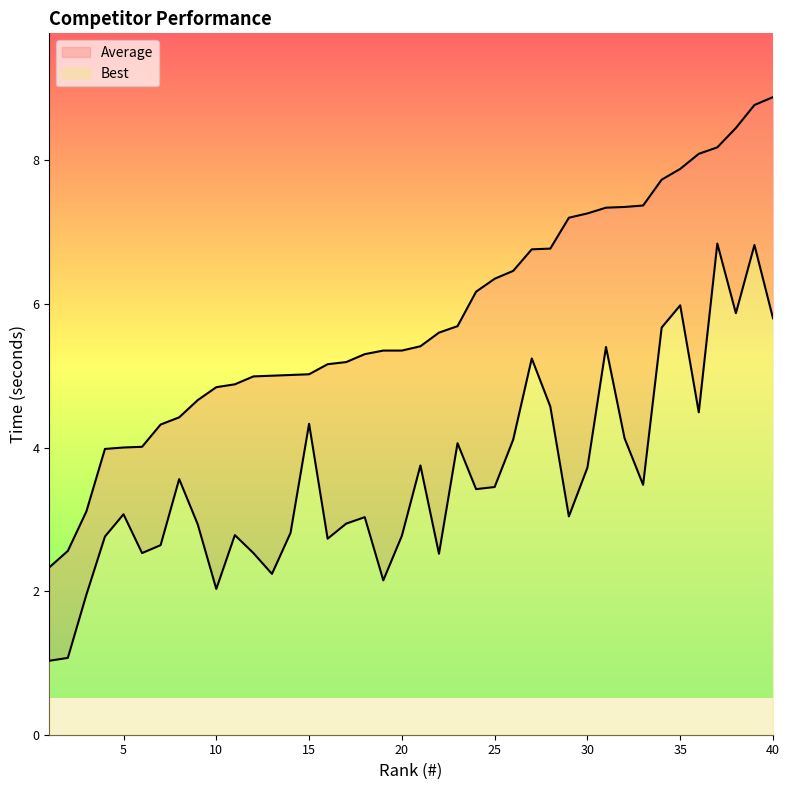

Rank the categories by Best value from highest to lowest.

37, 39, 35, 38, 40, 34, 31, 27, 28, 36, 15, 32, 26, 23, 21, 30, 8, 33, 25, 24, 5, 29, 18, 17, 9, 14, 11, 20, 4, 16, 7, 6, 12, 22, 13, 19, 10, 3, 2, 1